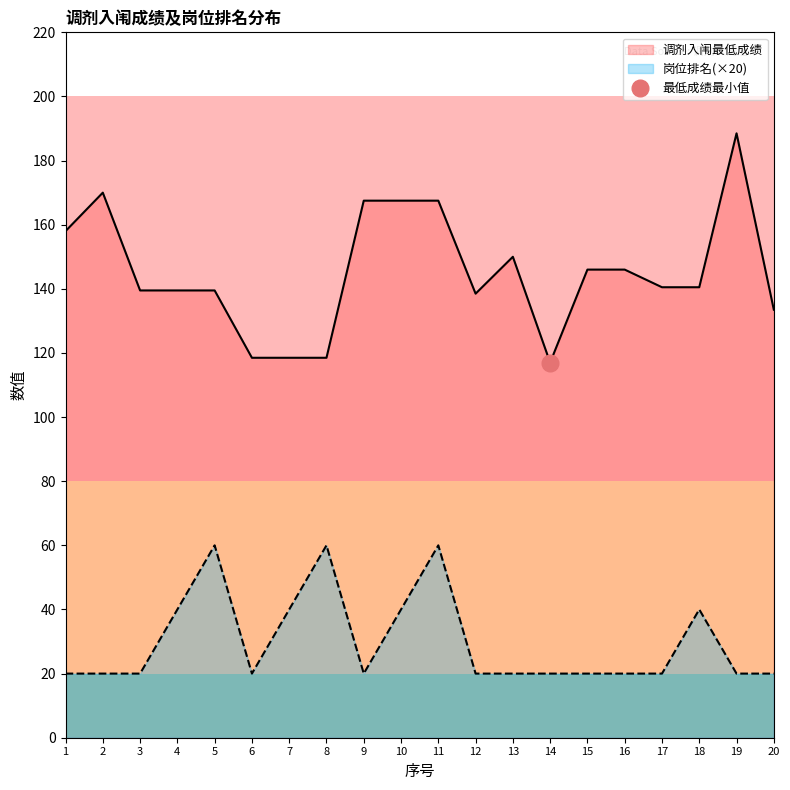

What is the sum of all 调剂入闱最低成绩 values?

2905.0